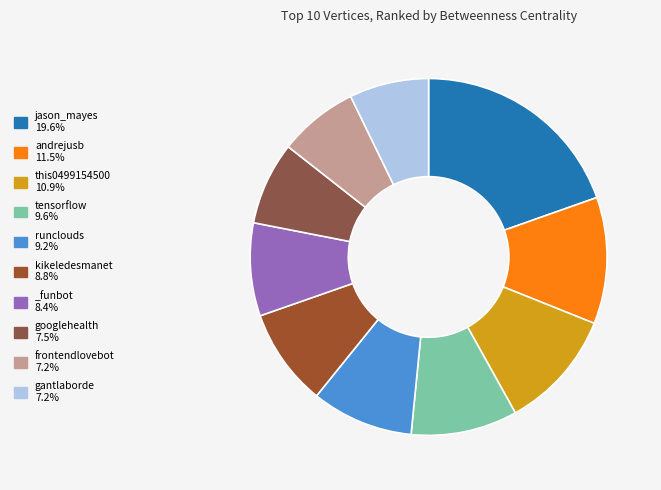

Count the number of slices in the pie.

10